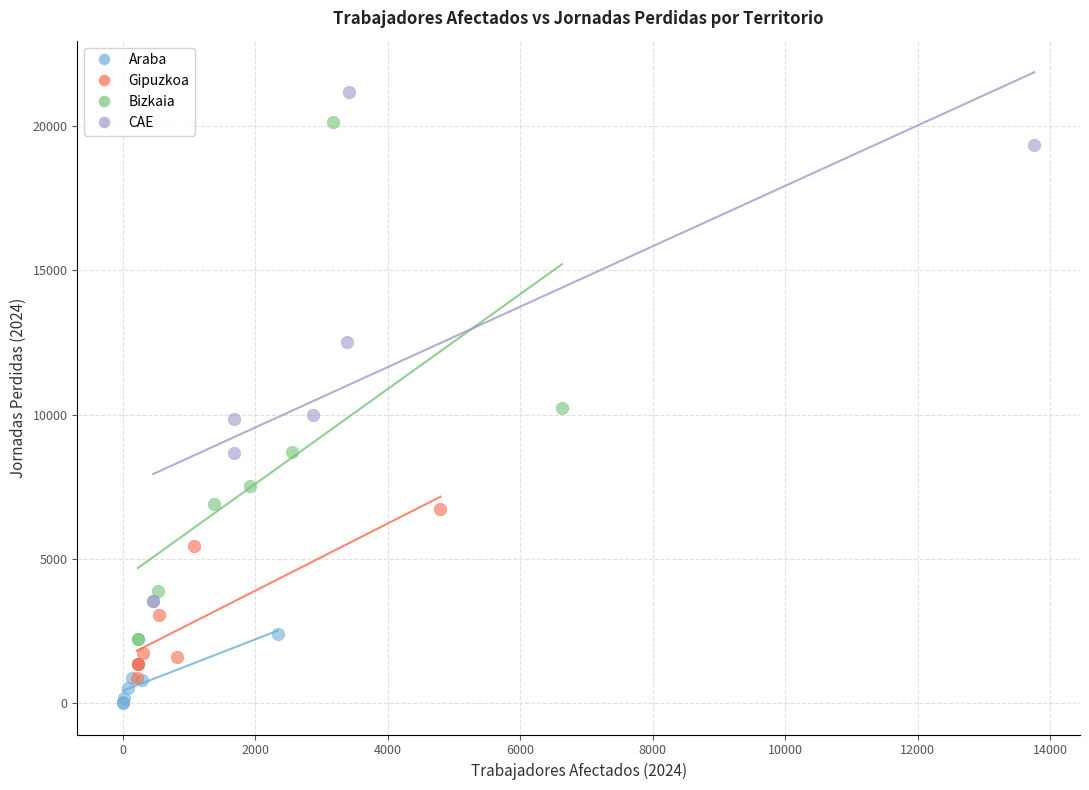

What are all the series names shown in the legend?

Araba, Gipuzkoa, Bizkaia, CAE